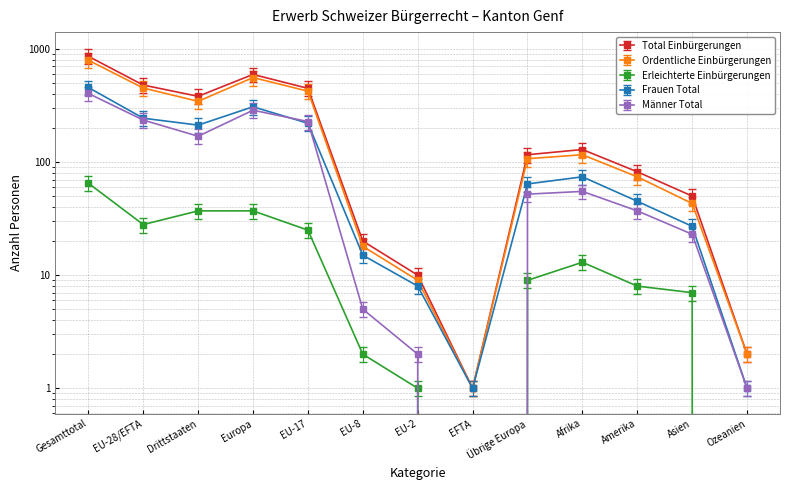

Is the value of Total Einbürgerungen at EU-17 greater than the value of Männer Total at Amerika?

Yes